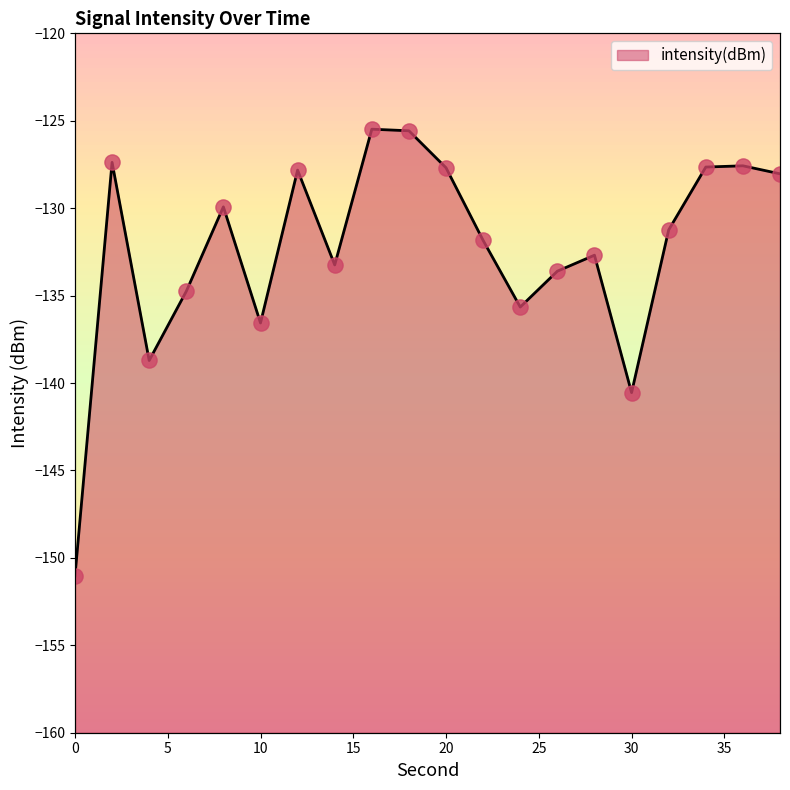

What is the change in value from 0 to 26?

+17.4